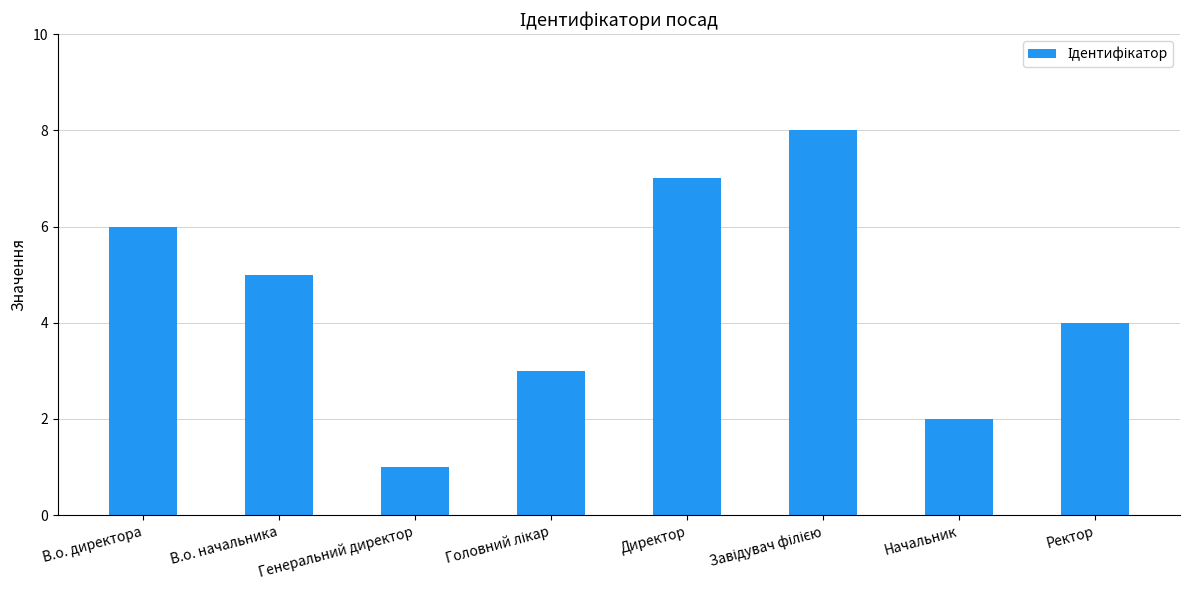

Reading left to right, what are all the values shown in this chart?

6	5	1	3	7	8	2	4